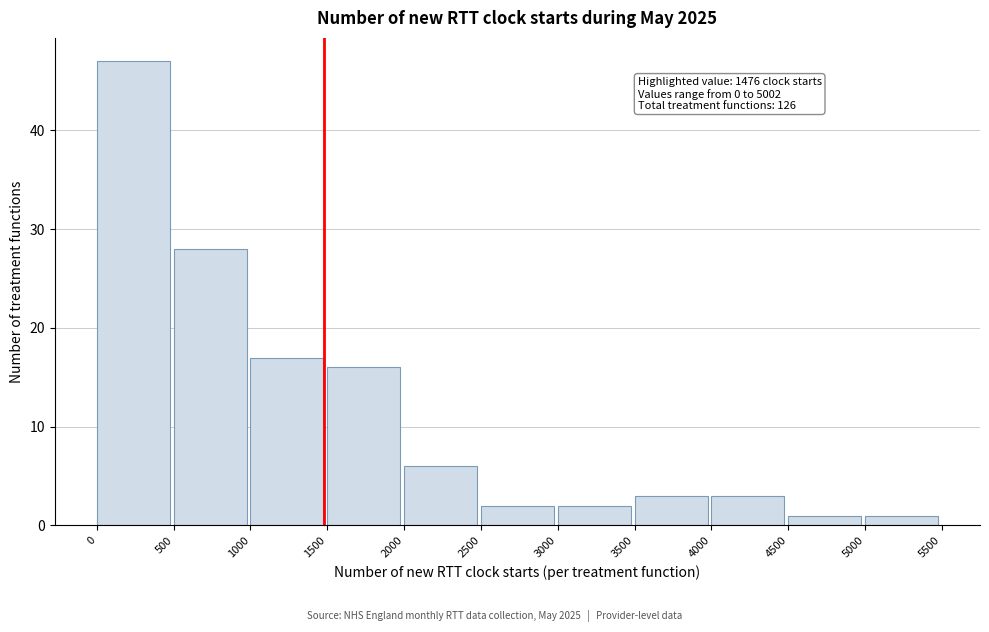

Over which range of the x-axis is the bar tallest?

0 to 500